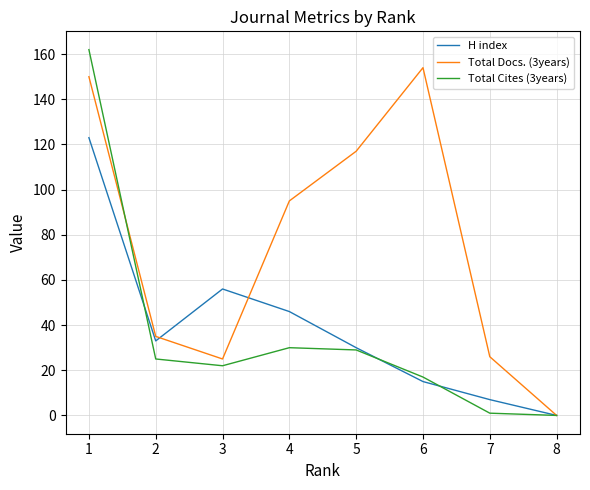

Is this an area chart (filled region under the line)?

No